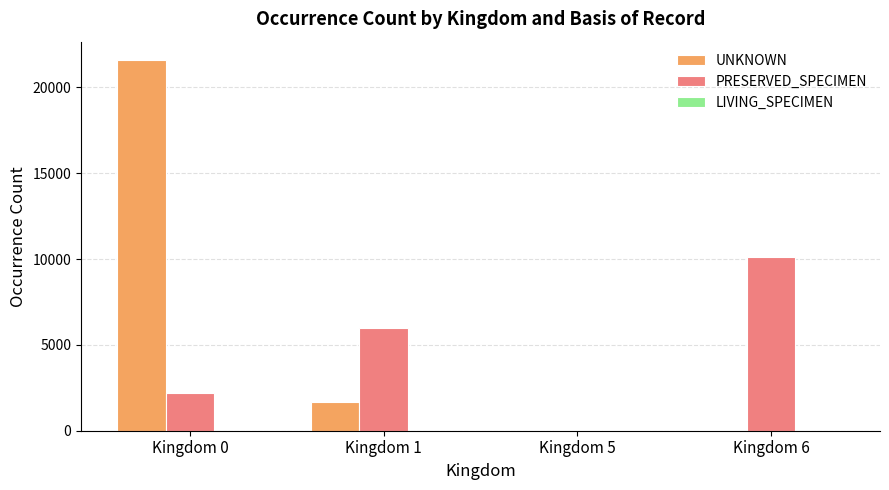

Between Kingdom 1 and Kingdom 6, which series saw the biggest shift?

PRESERVED_SPECIMEN